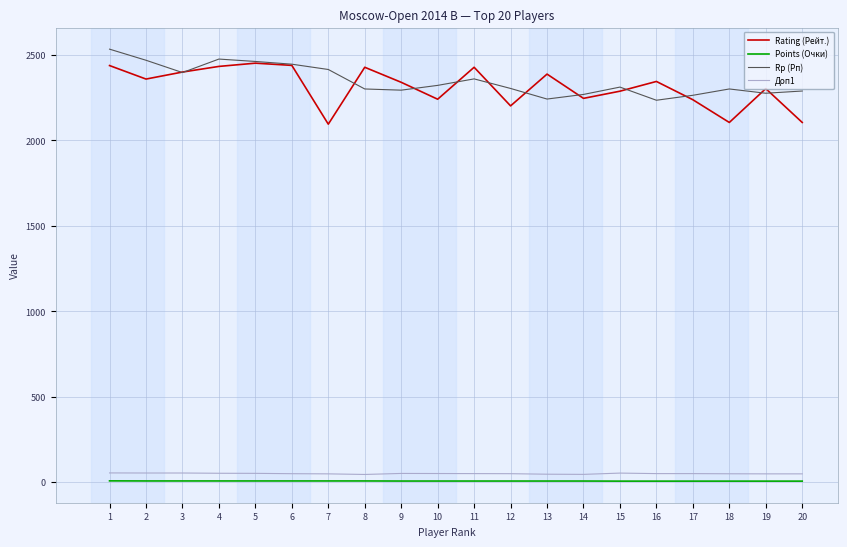

Is the value of Points (Очки) at 19 greater than the value of Rp (Рп) at 4?

No